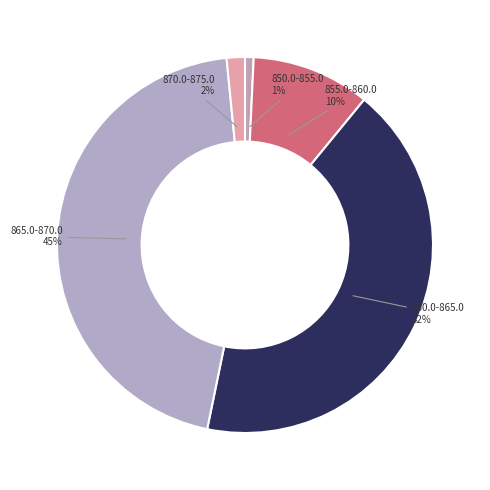

What percentage is the 850.0-855.0 slice, to the nearest percent?

1%